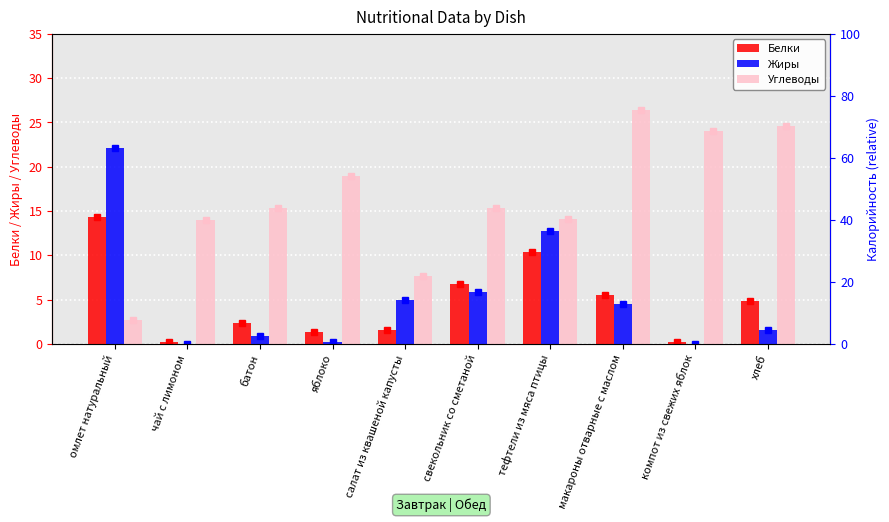

What position from the left is батон?

3